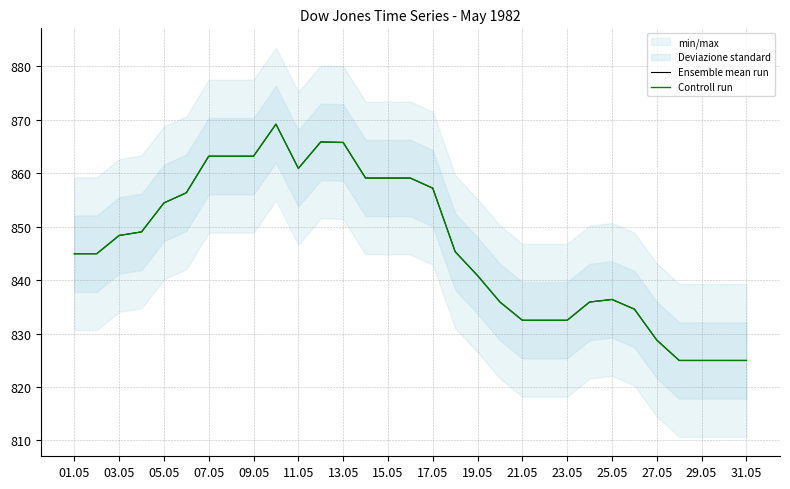

True or false: Ensemble mean run and Controll run intersect in this chart.

False